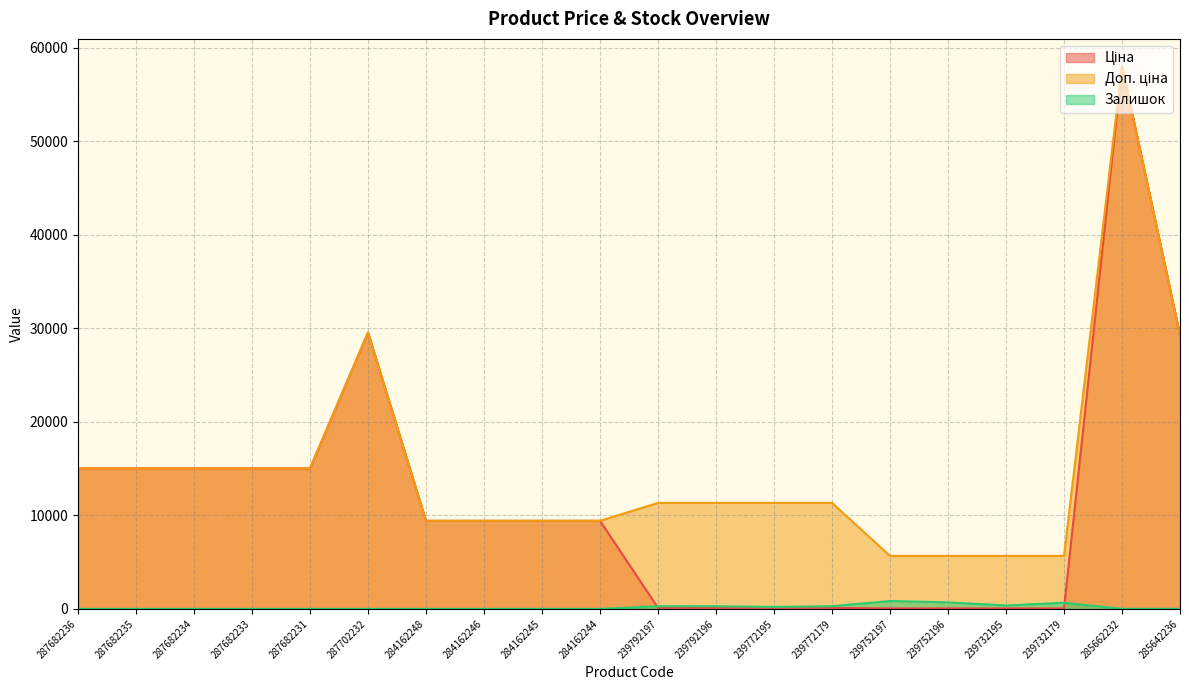

What is the difference between the second highest and second lowest values in the Доп. ціна series?

23881.9